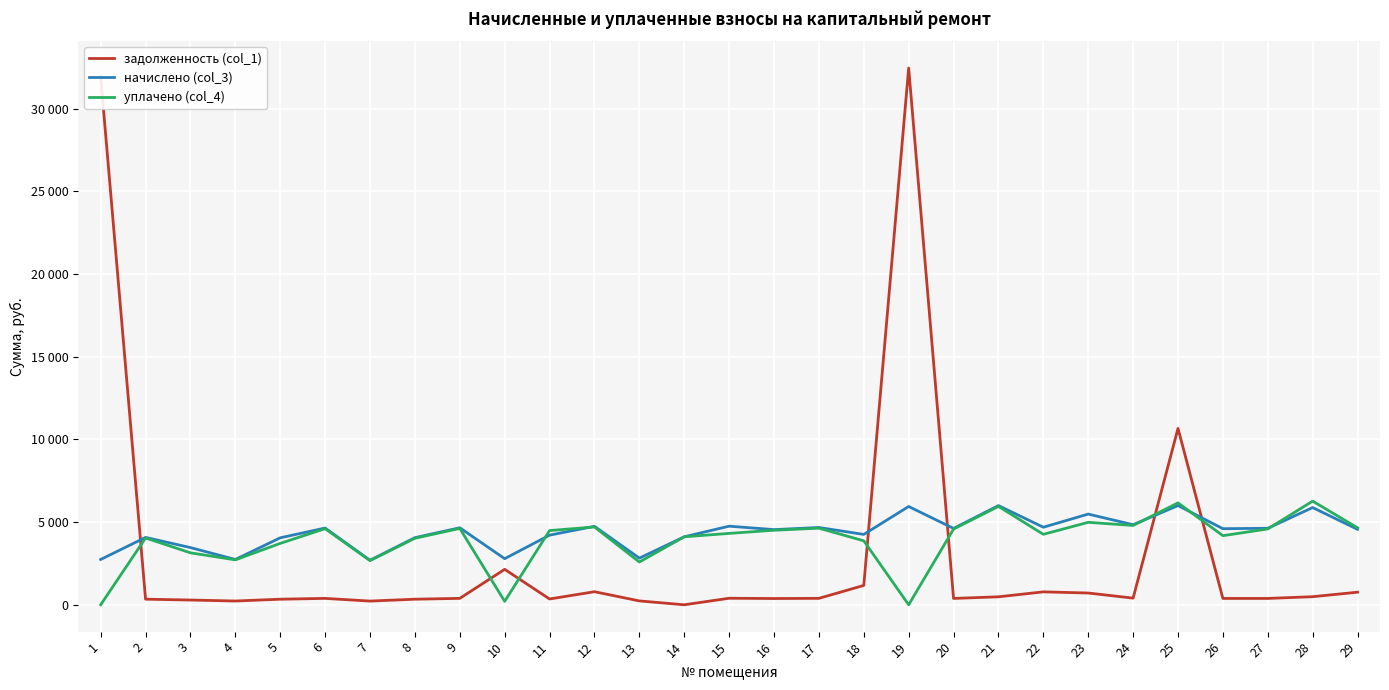

Reading left to right, extract all data points from this chart.

задолженность (col_1): 31948.9	339.7	287.6	228.2	337.7	386.9	224.1	338.3	388.3	2144.2	351.1	791.0	234.7	0.0	395.5	378.9	390.0	1171.5	32470.0	384.1	483.0	782.4	712.4	403.3	10670.2	383.6	384.8	490.0	762.1
начислено (col_3): 2741.3	4075.9	3460.6	2741.3	4051.9	4643.4	2693.3	4060.0	4659.4	2789.2	4211.8	4747.2	2821.2	4112.6	4755.2	4547.4	4675.3	4256.4	5946.0	4619.4	6002.0	4691.3	5487.1	4843.2	6002.0	4603.4	4627.3	5882.2	4563.5
уплачено (col_4): 0.0	4041.2	3142.7	2717.6	3714.5	4603.9	2671.1	4025.4	4619.7	208.8	4489.6	4707.2	2586.5	4112.6	4318.8	4508.7	4635.7	3869.5	0.0	4580.3	5951.0	4262.1	4988.3	4798.8	6165.1	4180.6	4588.4	6271.2	4656.2